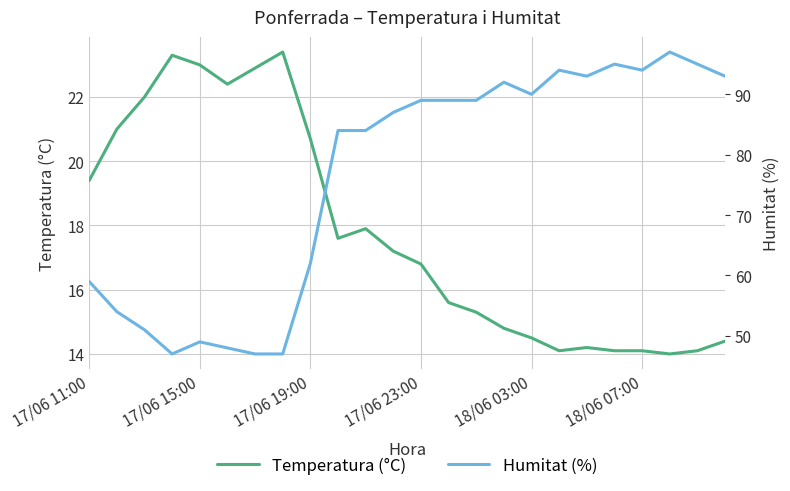

How many lines are shown in the chart?

2